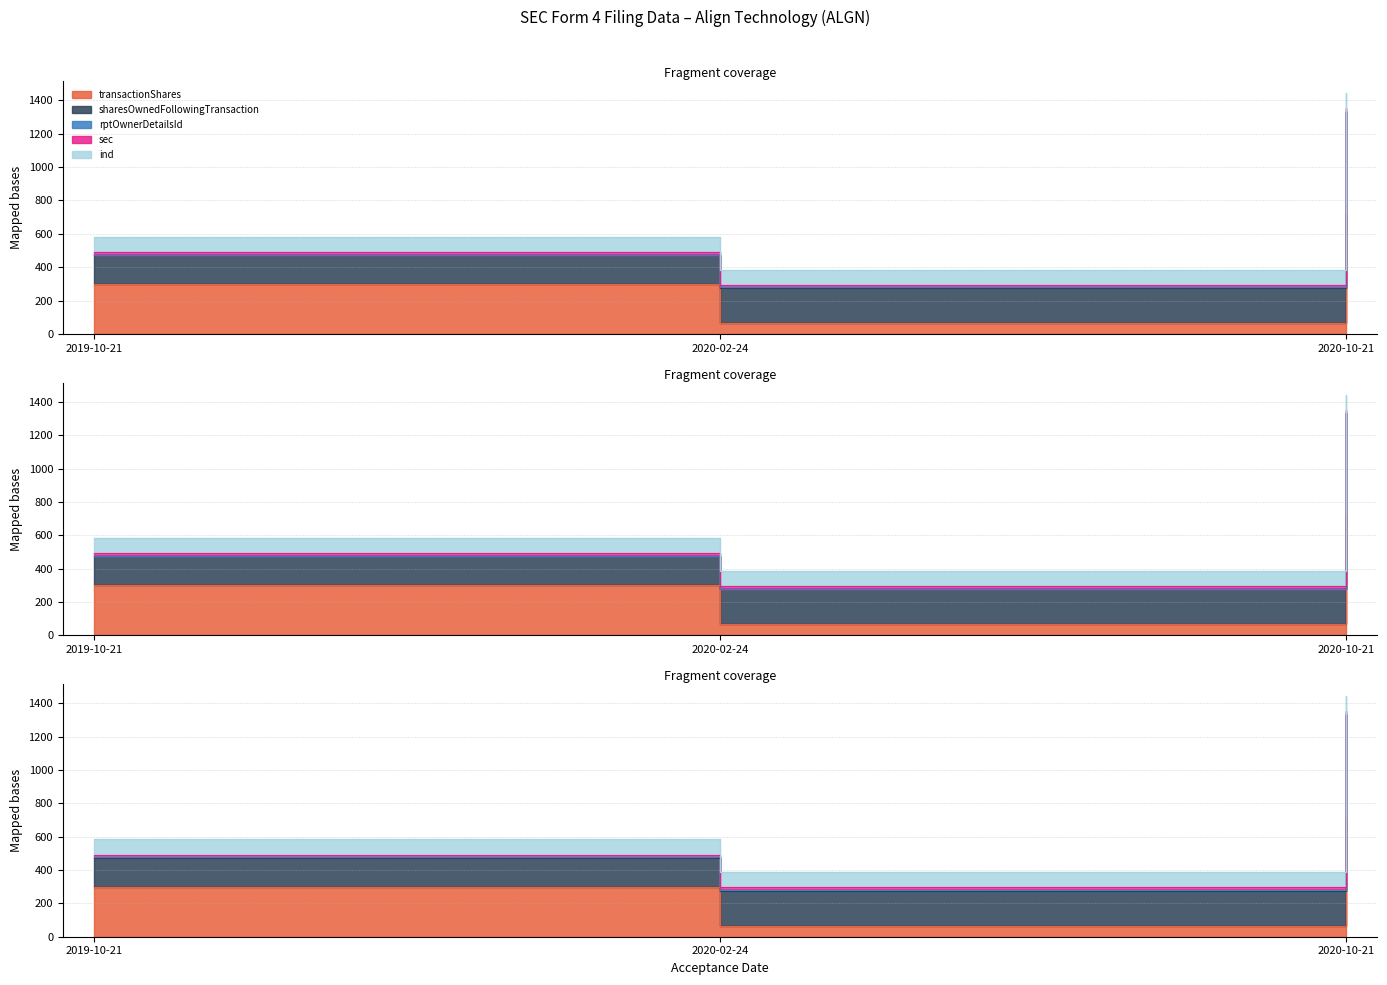

What is the total value across all series at 2020-02-24?

386